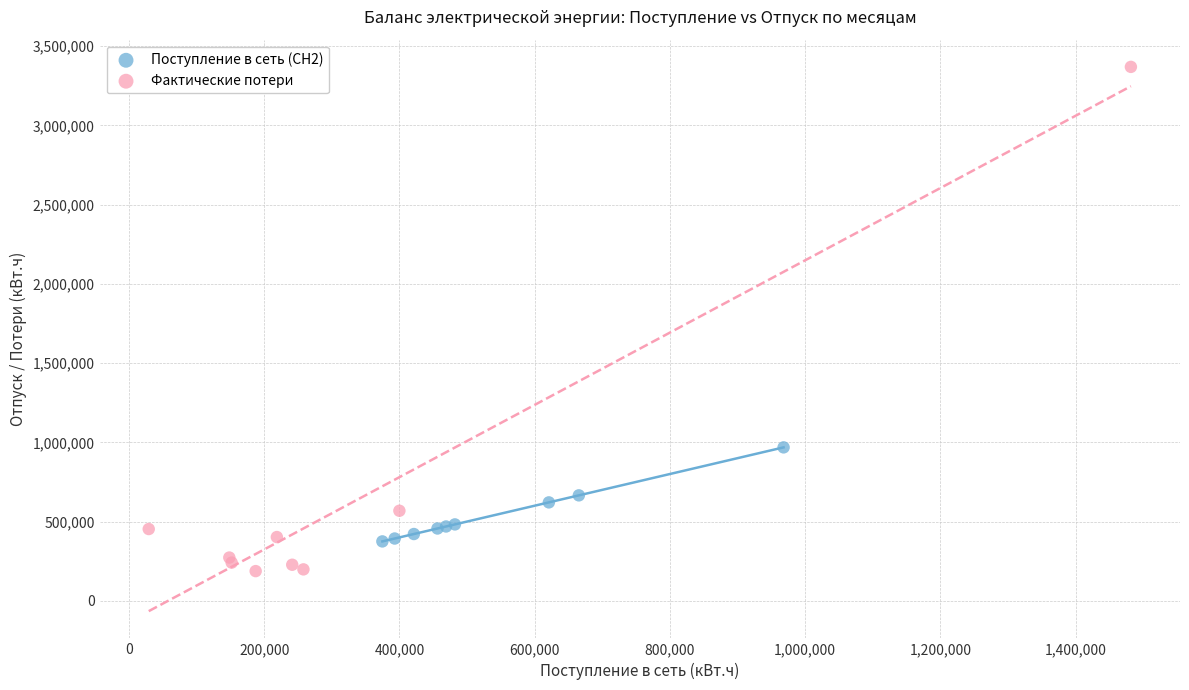

Which series reaches the minimum Y coordinate?

Фактические потери